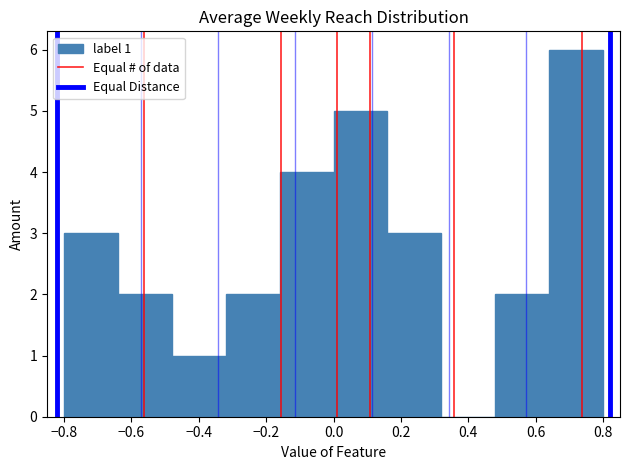

Which range on the x-axis has the tallest bar?

0.64 to 0.80